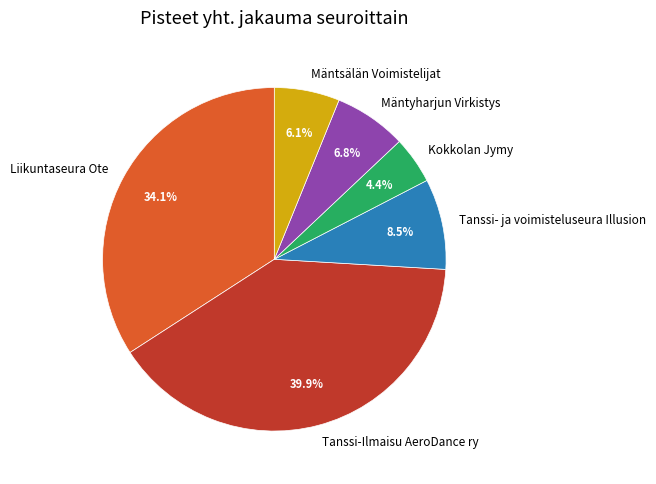

What is the largest slice in the pie chart?

Tanssi-Ilmaisu AeroDance ry